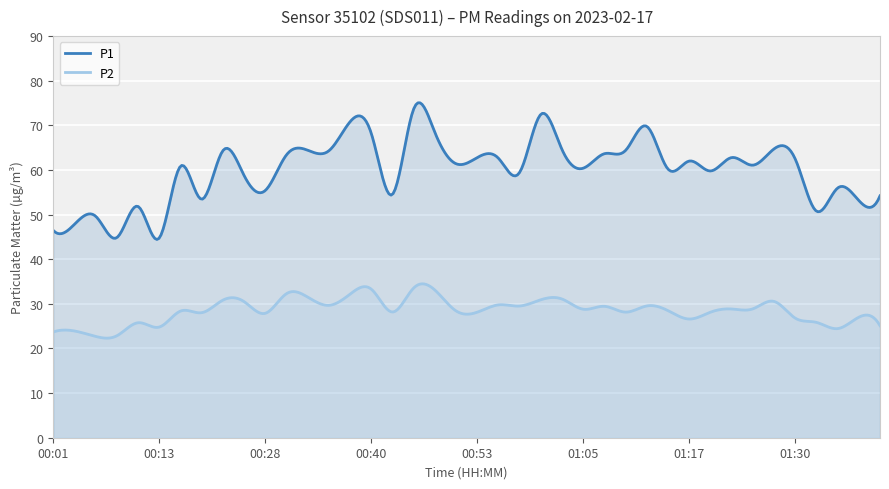

Which series has the largest total across all categories?

P1